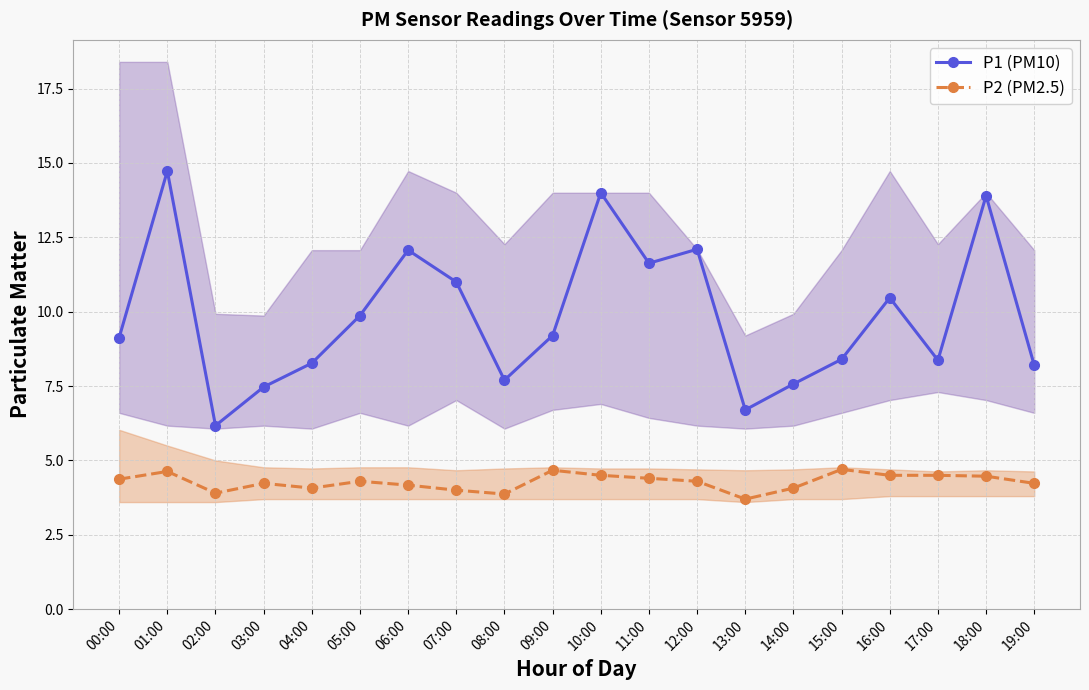

Which label corresponds to the largest value in the chart?

01:00